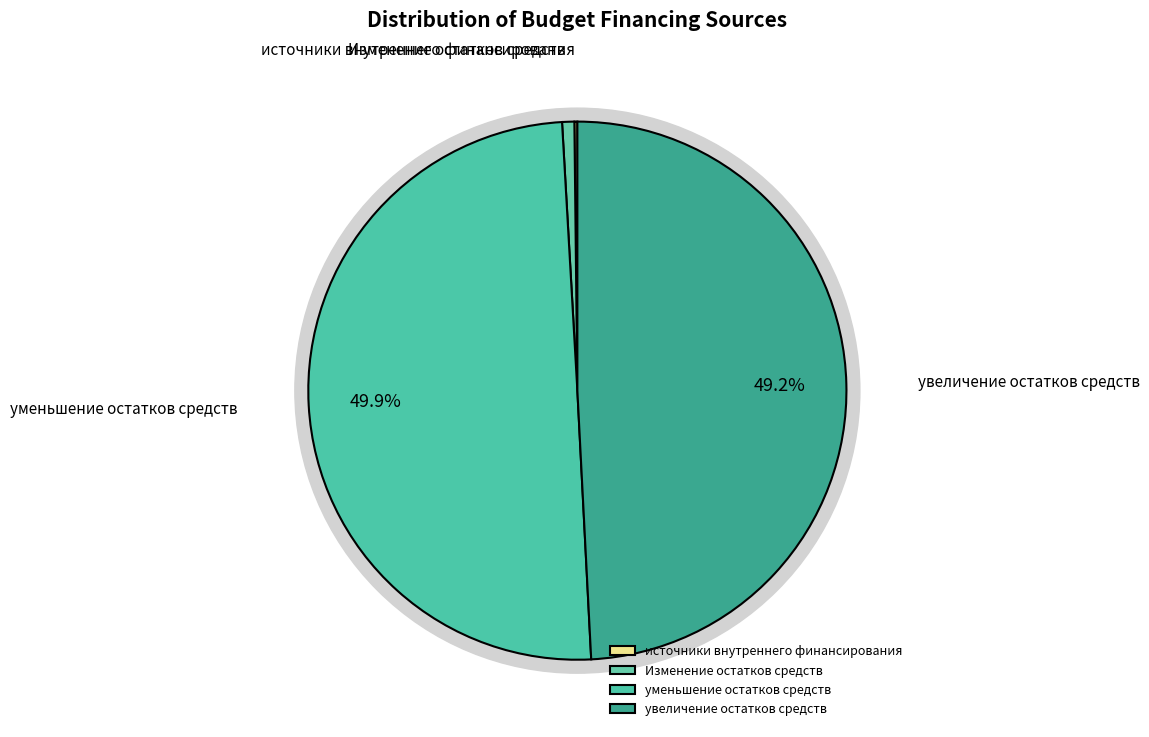

Count the number of slices in the pie.

4